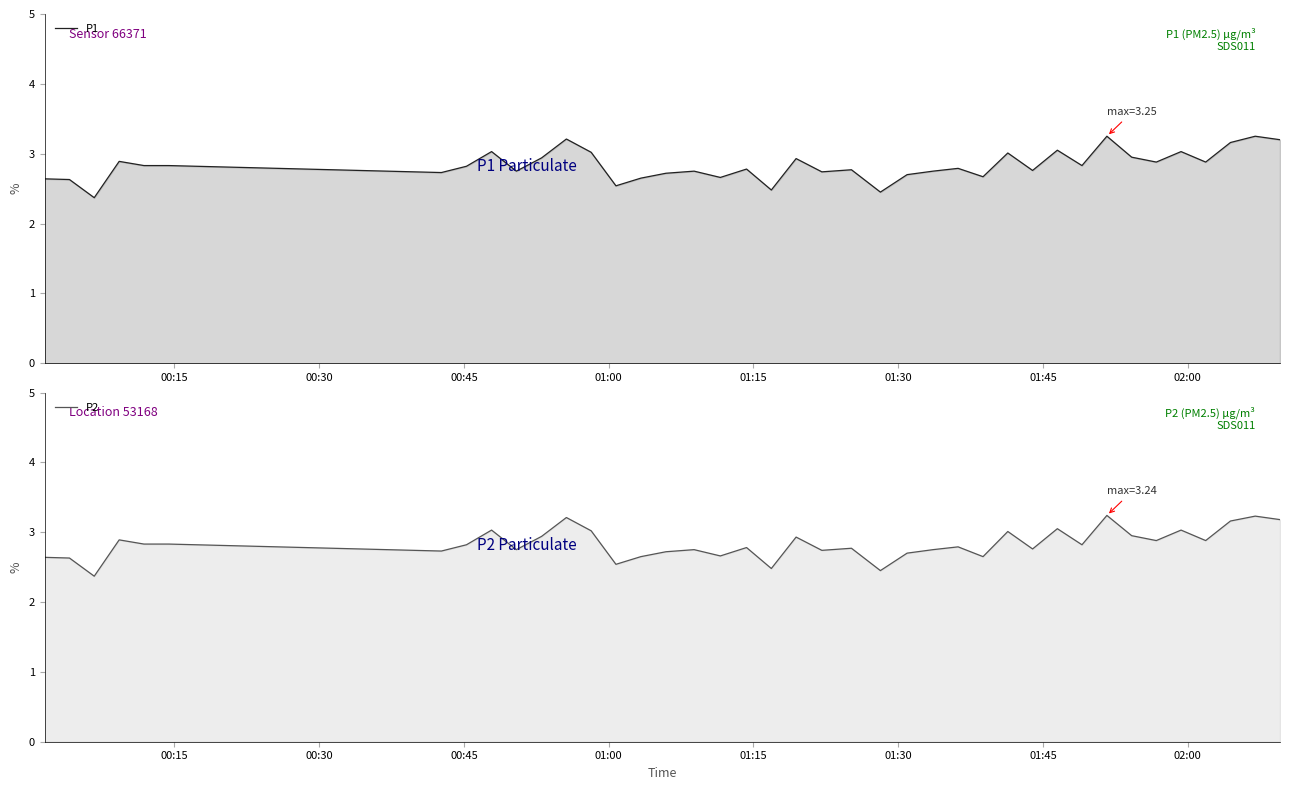

True or false: P1 has more than 2 interior local peaks.

True